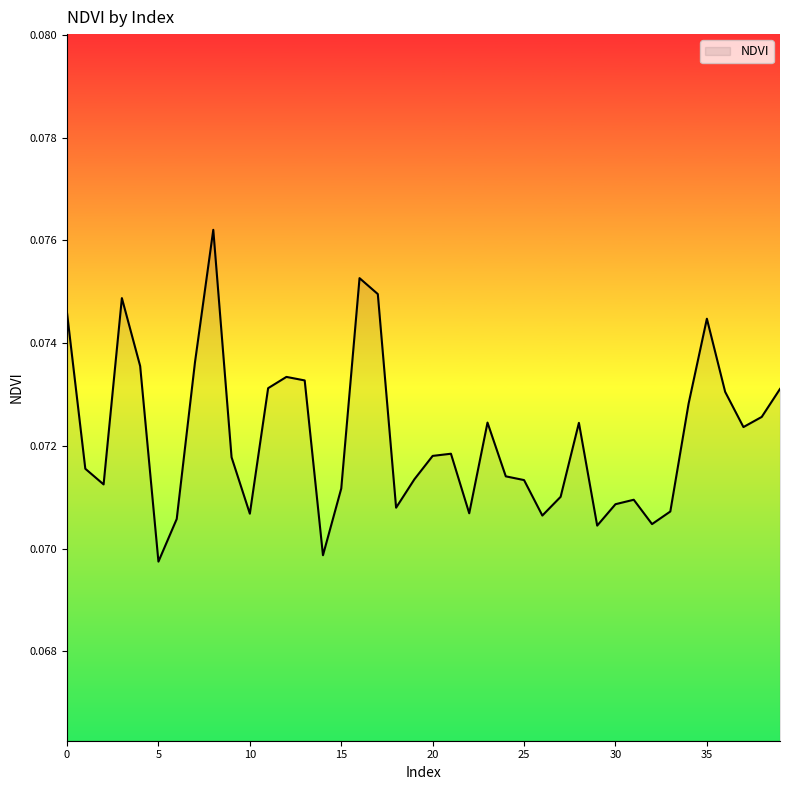

What is the greatest value displayed?

0.1